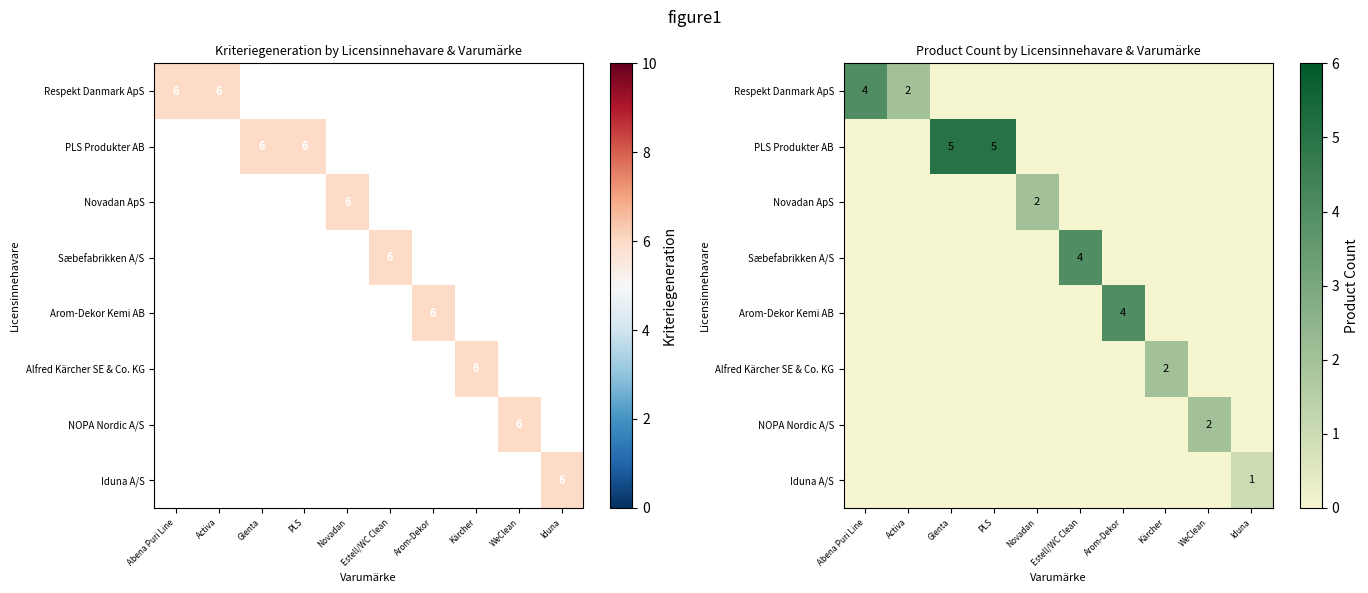

How many data points in PLS Produkter AB are above 0?

2